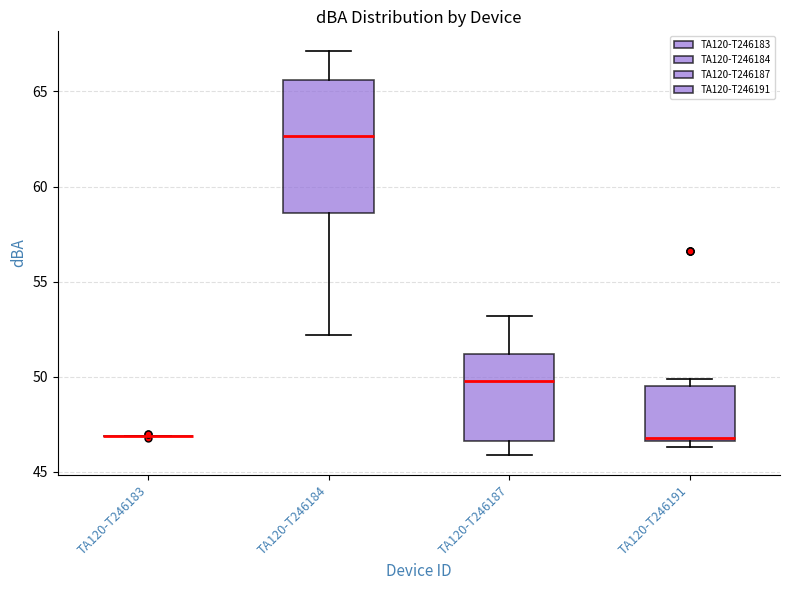

Reading left to right, transcribe this box plot: for each box, give where its median line is, the range the box spans, and where its two whiskers end, as read against the y-axis. The values are not printed on the chart, so give them approximately, as read against the axis.

TA120-T246183: box collapsed to a line at 47.0, whiskers 47.0 to 47.0
TA120-T246184: median 62.5, box 58.5 to 65.5, whiskers 52.0 to 67.0
TA120-T246187: median 50.0, box 46.5 to 51.0, whiskers 46.0 to 53.0
TA120-T246191: median 47.0, box 46.5 to 49.5, whiskers 46.5 (just below the box's lower edge) to 50.0